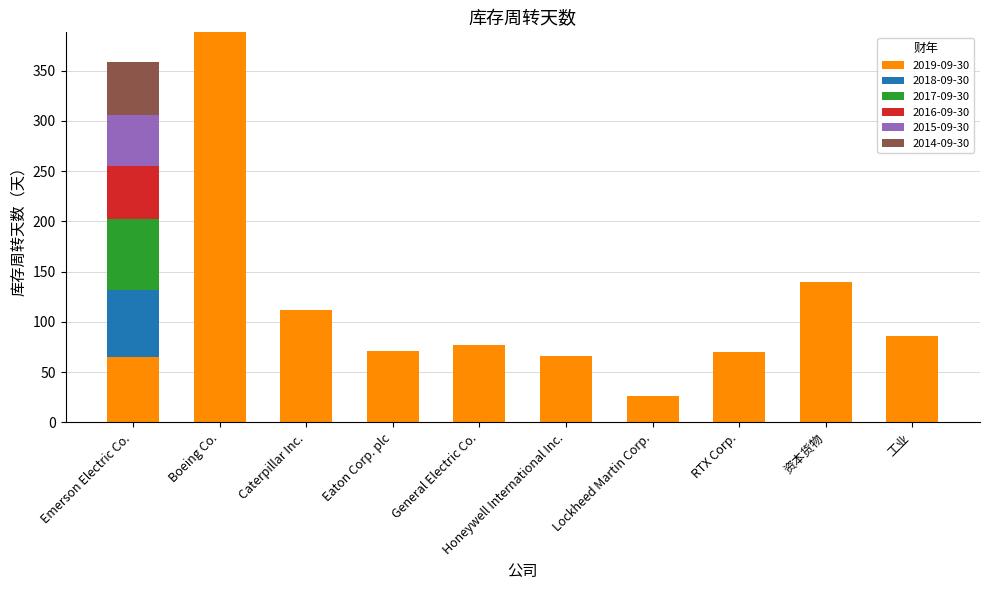

What is the total value across all series at Eaton Corp. plc?

71